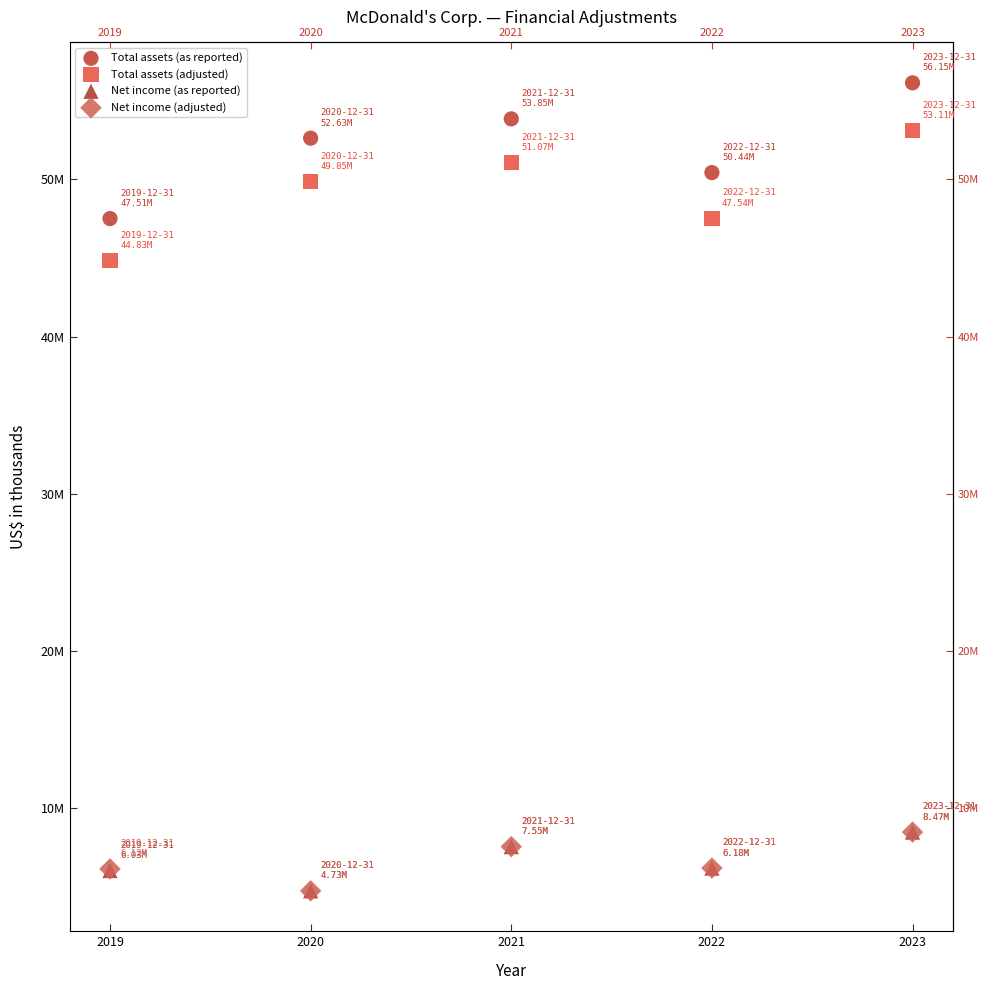

What are all the series names shown in the legend?

Total assets (as reported), Total assets (adjusted), Net income (as reported), Net income (adjusted)